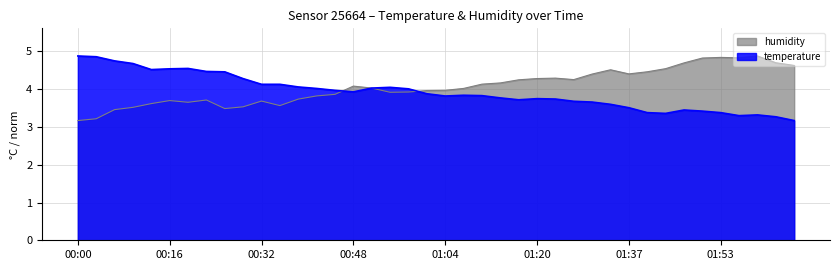

What position from the right is 01:30?

12